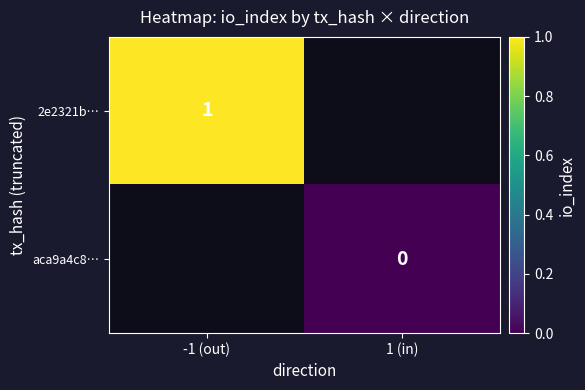

True or false: 2e2321b… has a value of 1.8 at -1 (out).

False